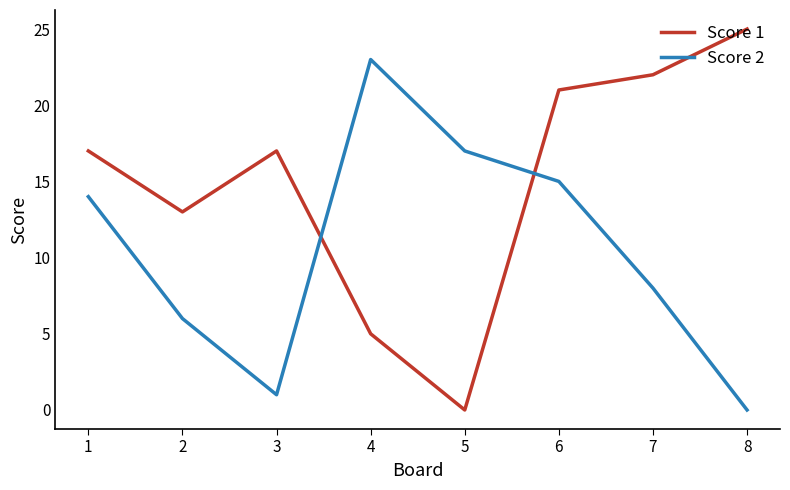

Rank the series by their maximum value, from lowest to highest.

Score 2, Score 1